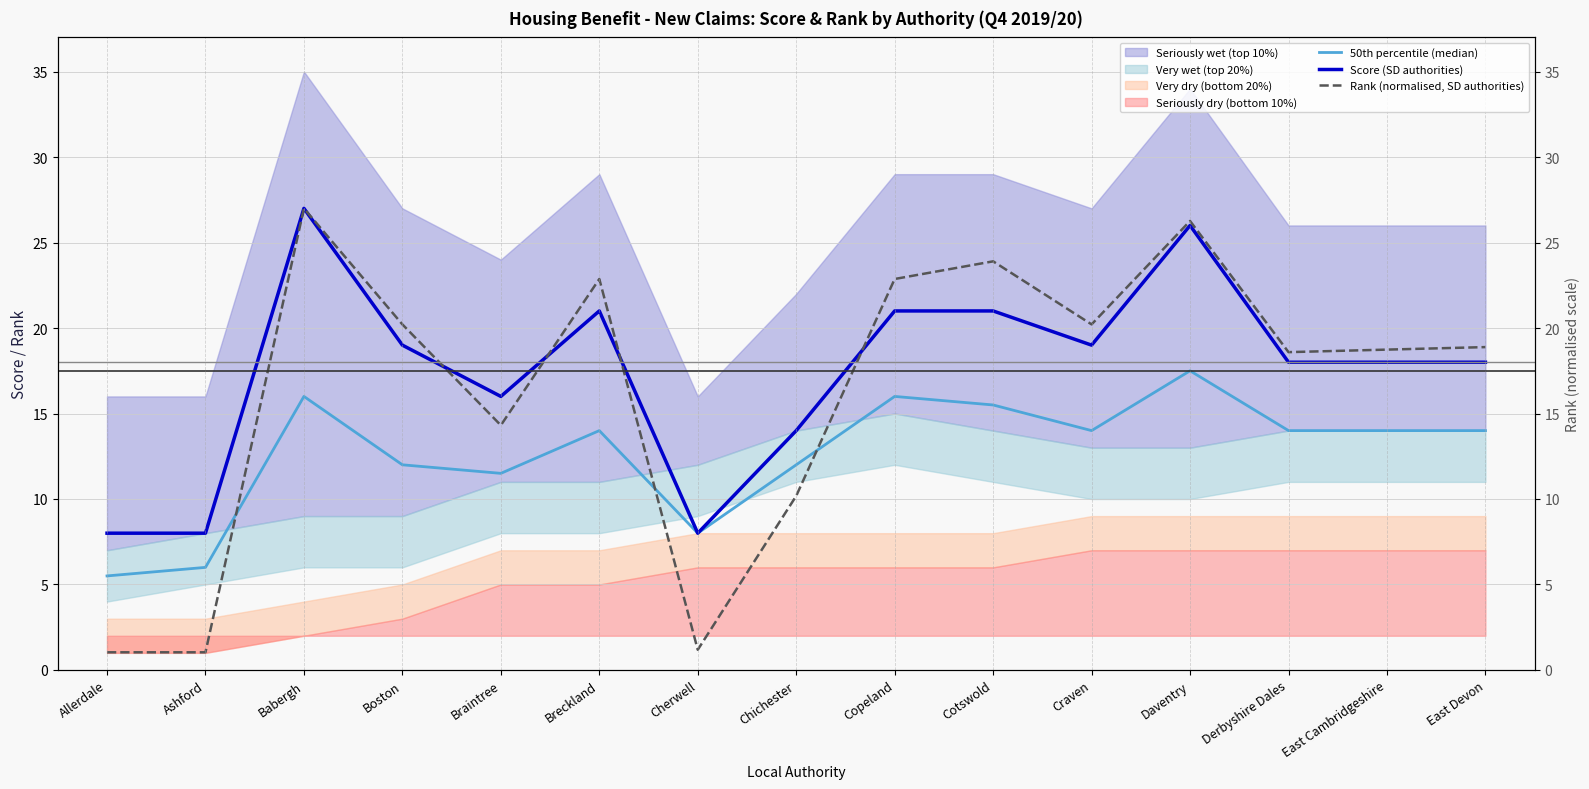

True or false: Rank (normalised, SD authorities) and 50th percentile (median) cross at least once.

True